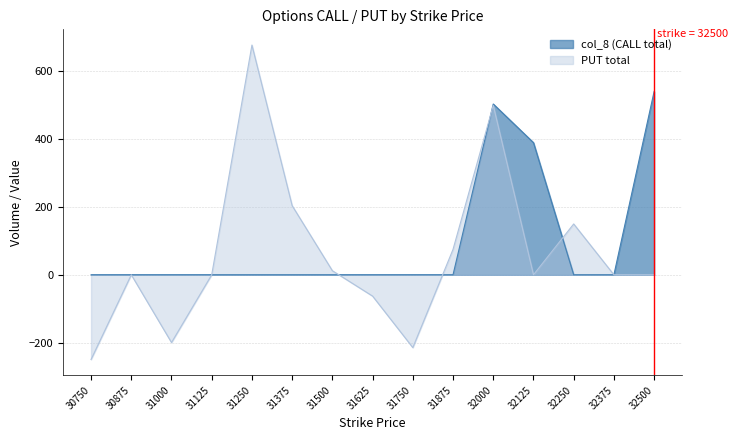

In PUT total, how many points are higher than both neighbors (excluding endpoints)?

4